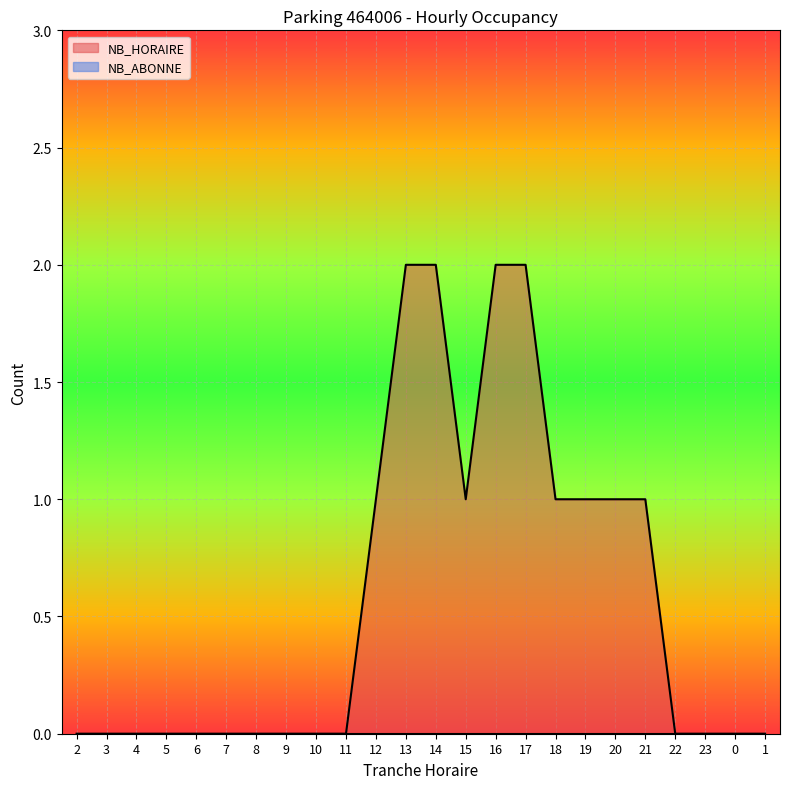

How many positive values are there?

10